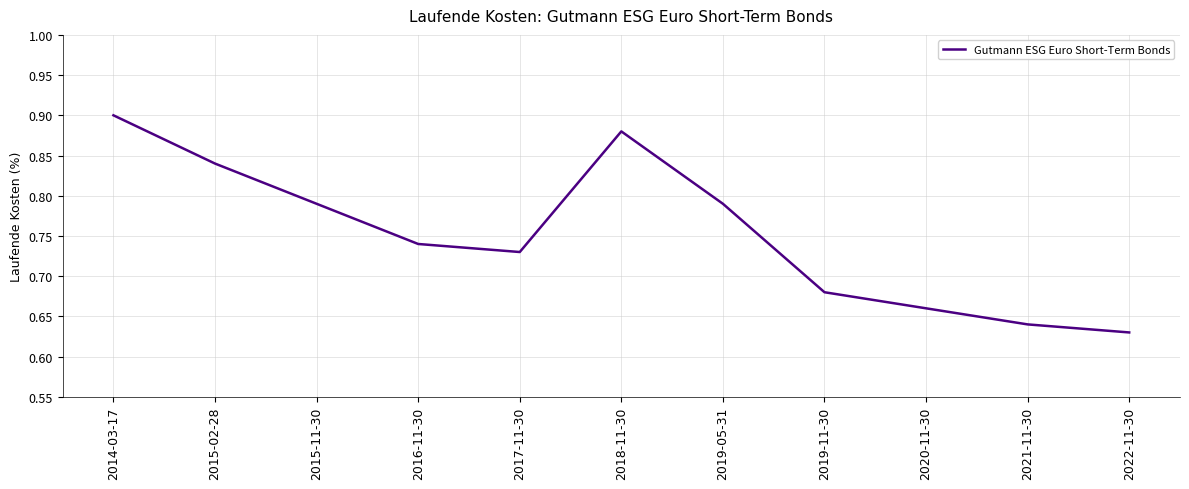

Which has a higher value, 2018-11-30 or 2019-11-30?

2018-11-30